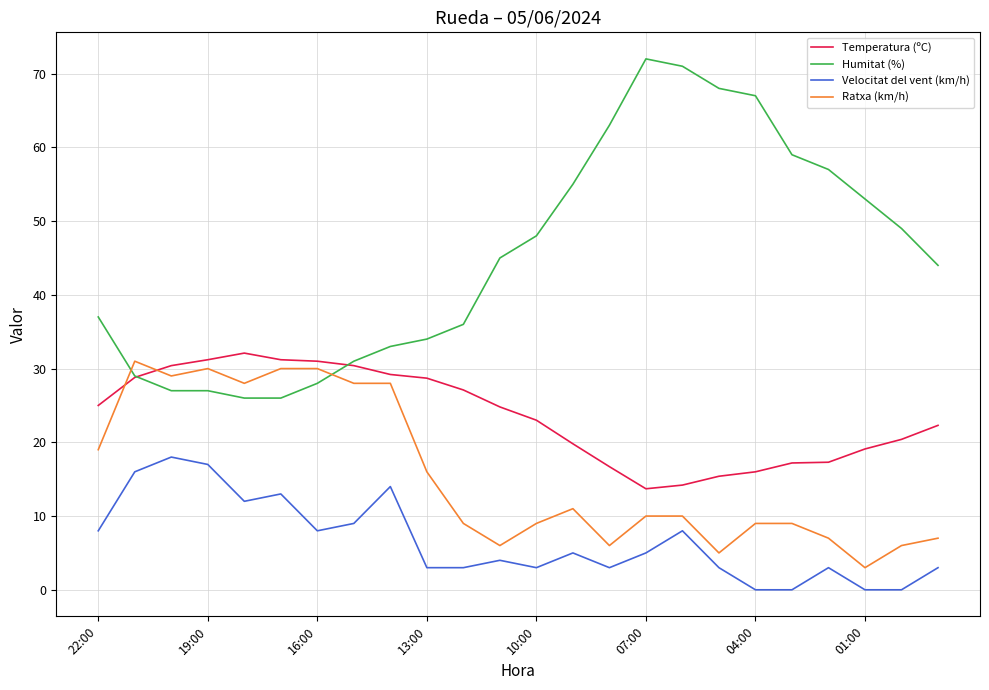

What is the maximum value for Velocitat del vent (km/h)?

18.0